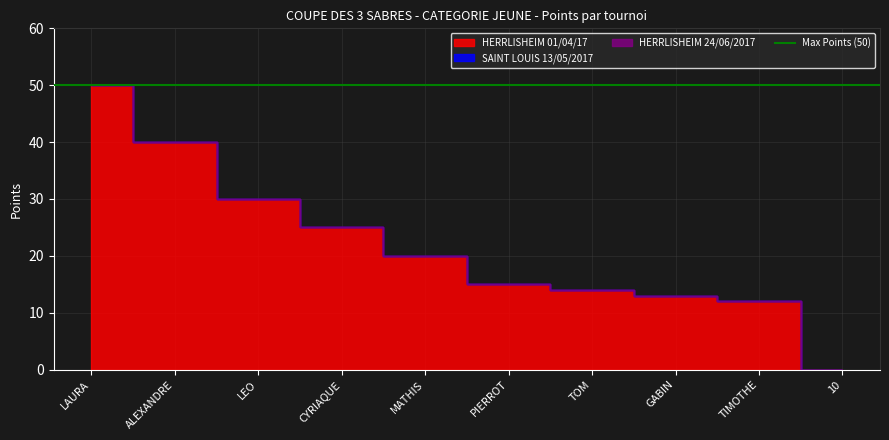

At LAURA, list the series in order from largest to smallest.

HERRLISHEIM 01/04/17, SAINT LOUIS 13/05/2017, HERRLISHEIM 24/06/2017